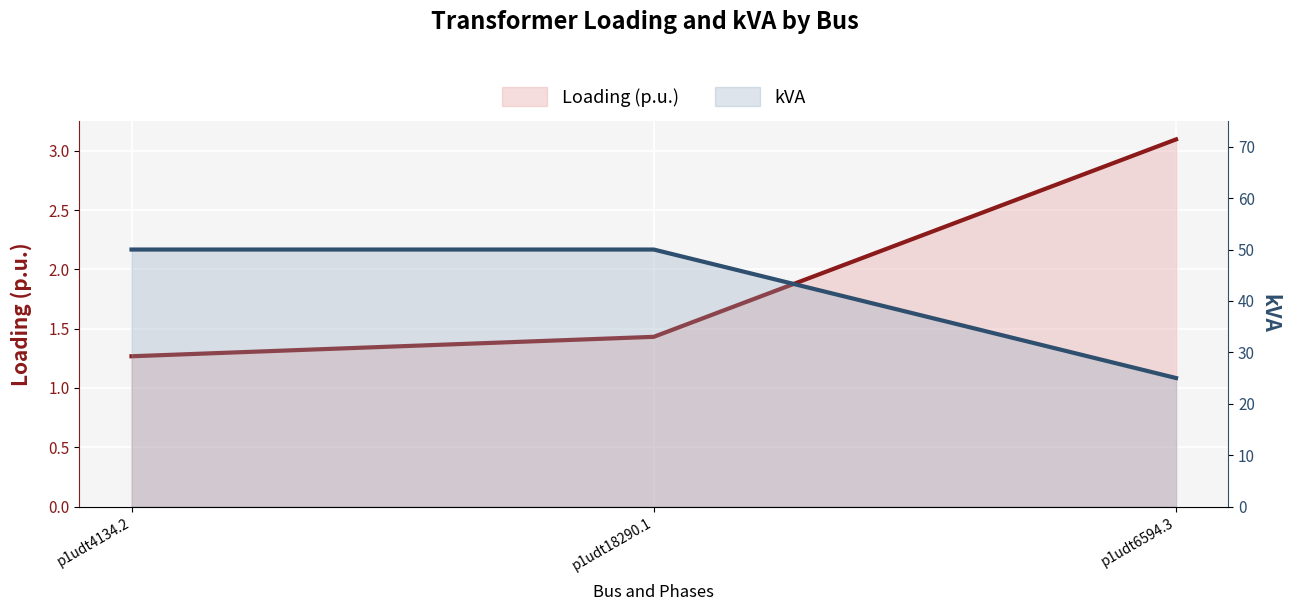

Rank the categories by Loading (p.u.) value from lowest to highest.

p1udt4134.2, p1udt18290.1, p1udt6594.3